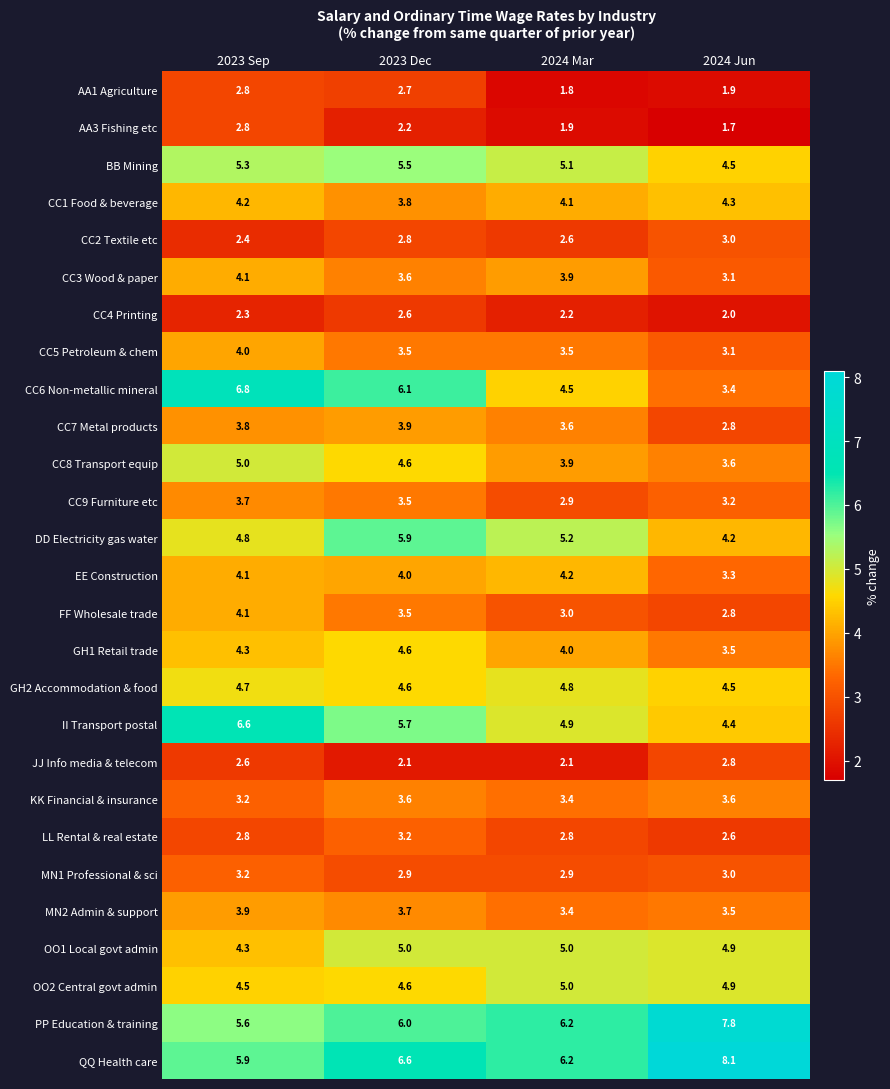

At which label is GH2 Accommodation & food closest to 4?

2024 Jun